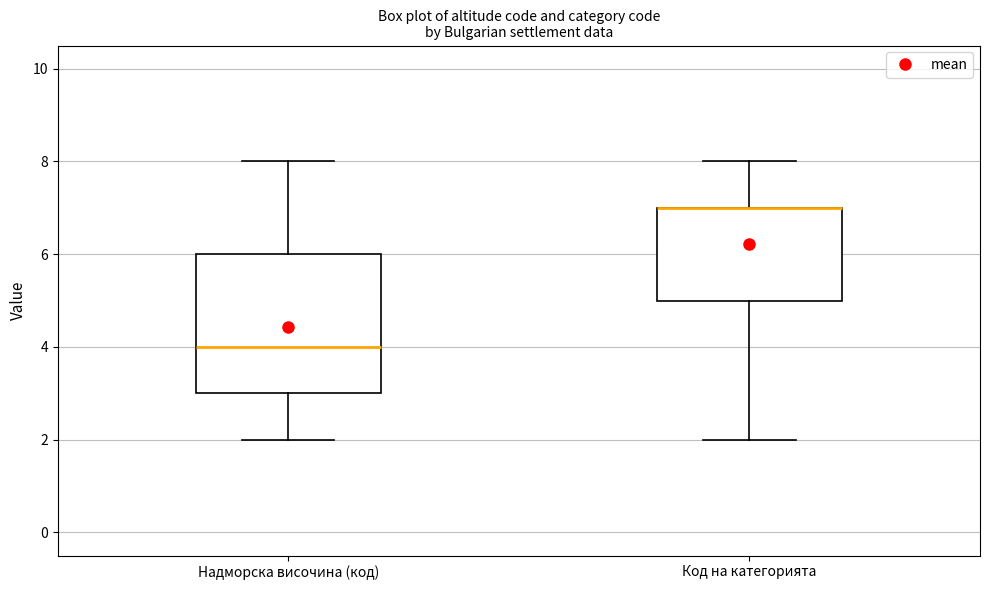

Reading left to right, transcribe this box plot: for each box, give where its median line is, the range the box spans, and where its two whiskers end, as read against the y-axis. The values are not printed on the chart, so give them approximately, as read against the axis.

Надморска височина (код): median 4, box 3 to 6, whiskers 2 to 8
Код на категорията: median 7 (drawn on the box's upper edge), box 5 to 7, whiskers 2 to 8